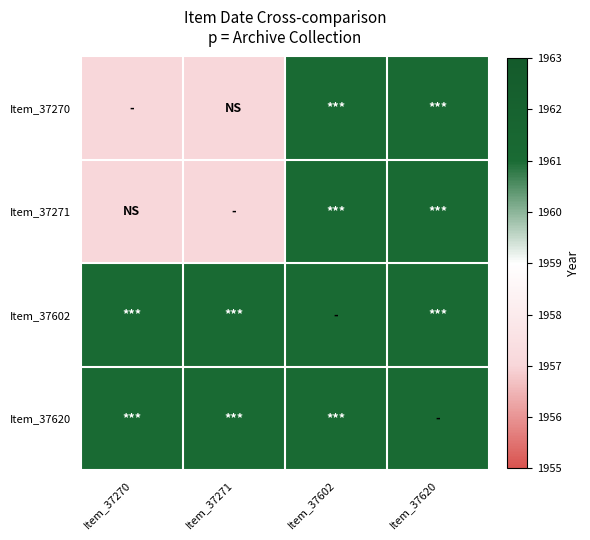

Reading left to right, extract all data points from this chart.

Item_37270: Item_37270=1957	Item_37271=1957	Item_37602=1961	Item_37620=1961
Item_37271: Item_37270=1957	Item_37271=1957	Item_37602=1961	Item_37620=1961
Item_37602: Item_37270=1961	Item_37271=1961	Item_37602=1961	Item_37620=1961
Item_37620: Item_37270=1961	Item_37271=1961	Item_37602=1961	Item_37620=1961